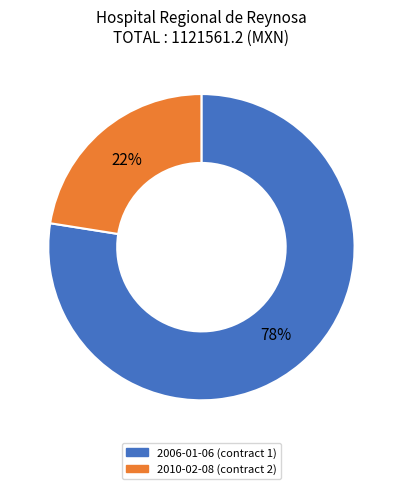

Combined, do 2006-01-06 and 2010-02-08 account for over 50%?

Yes